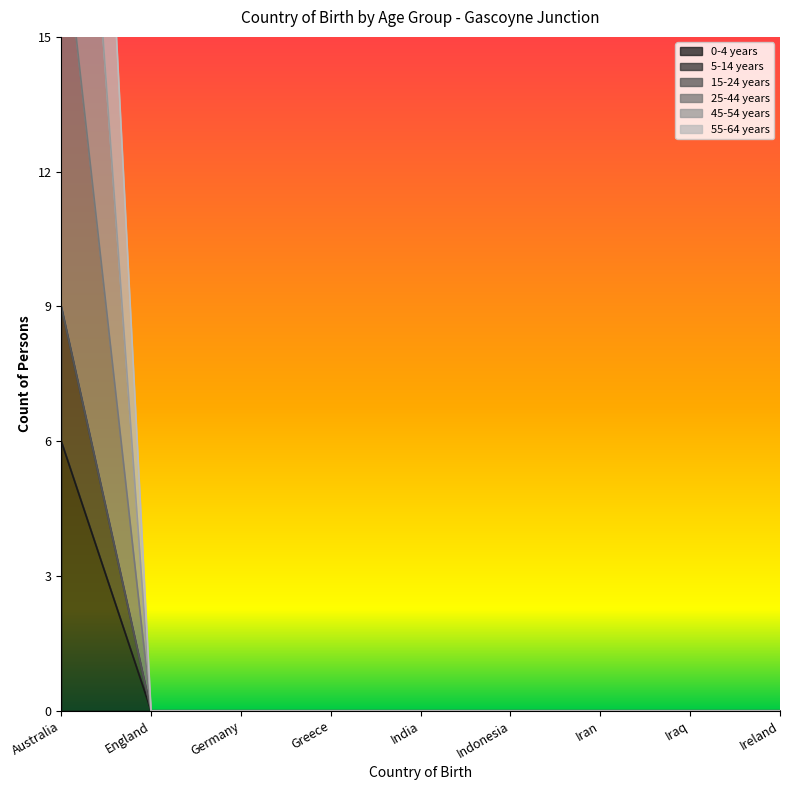

Is it true that 0-4 years equals -4 at Ireland?

False